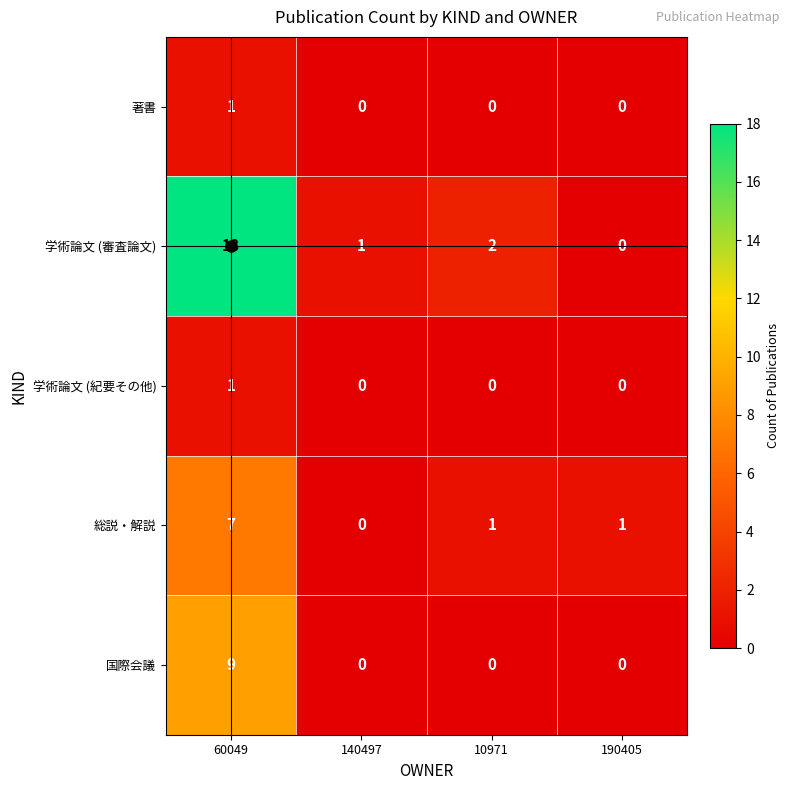

At how many categories does at least one series exceed 16?

1